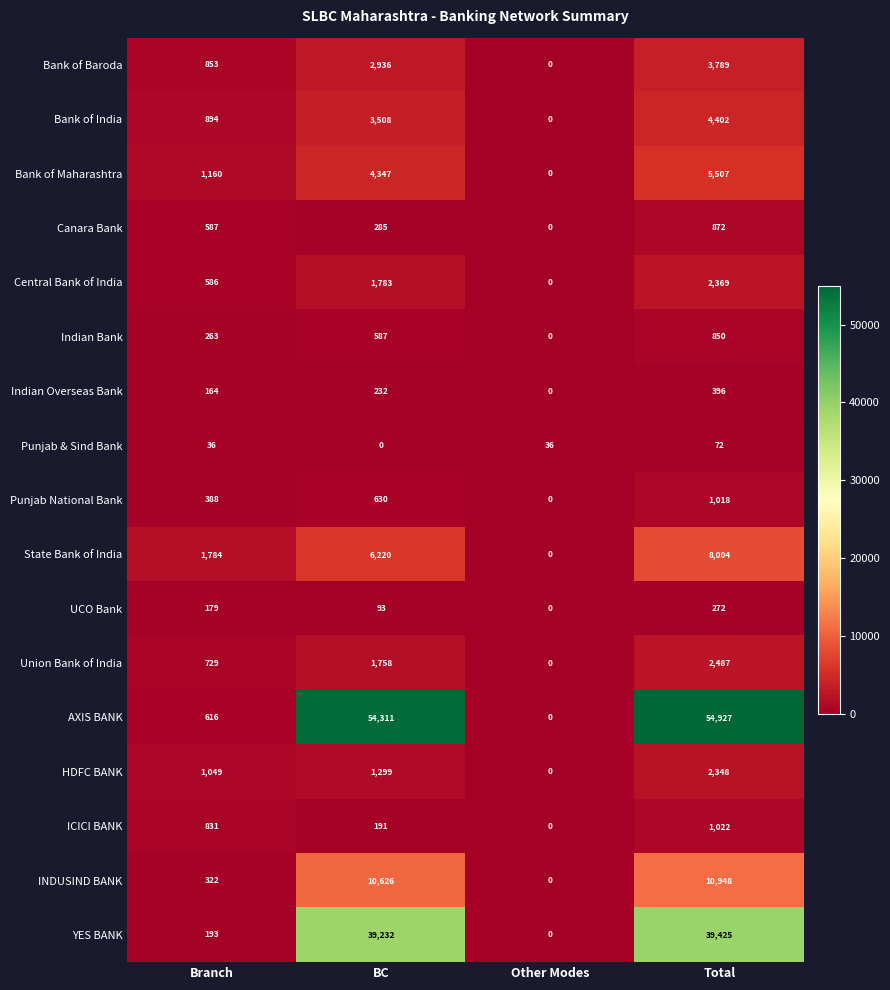

The value of Bank of India at Total is 7230. True or false?

False